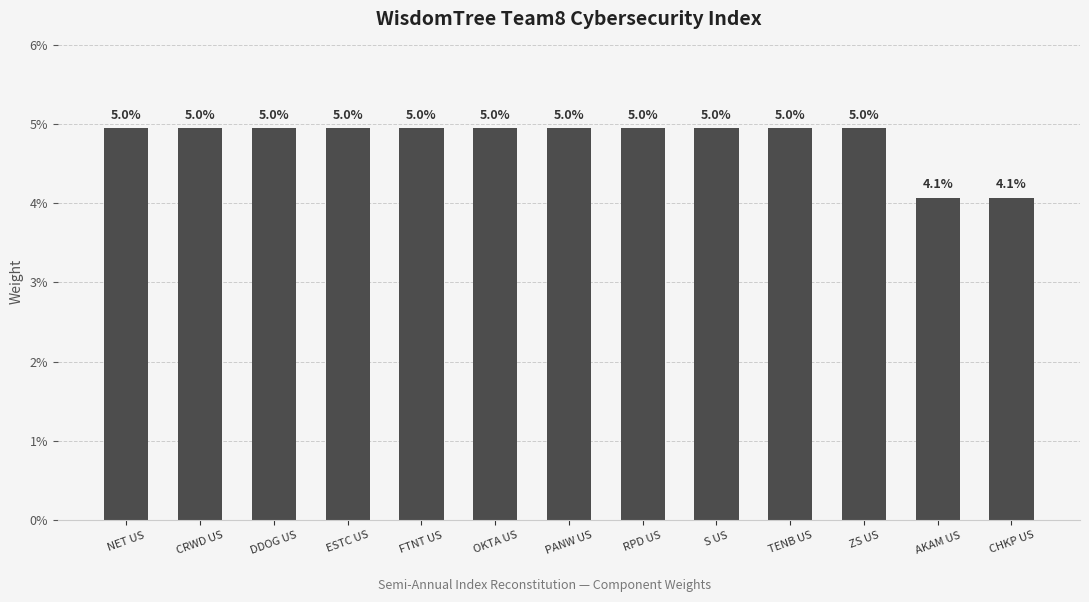

Are the bars horizontal?

No